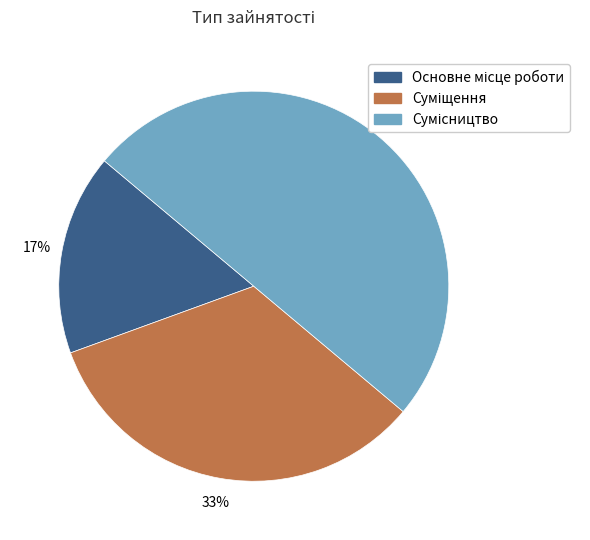

To the nearest percent, what is the average slice percentage?

33%